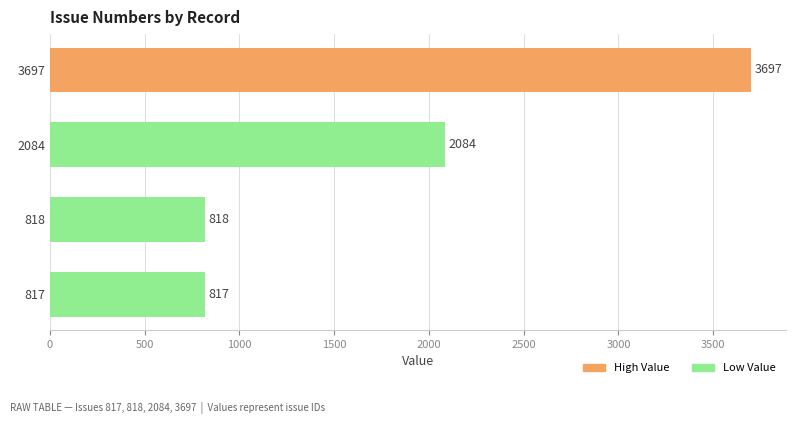

At which label is the value closest to 2257?

2084